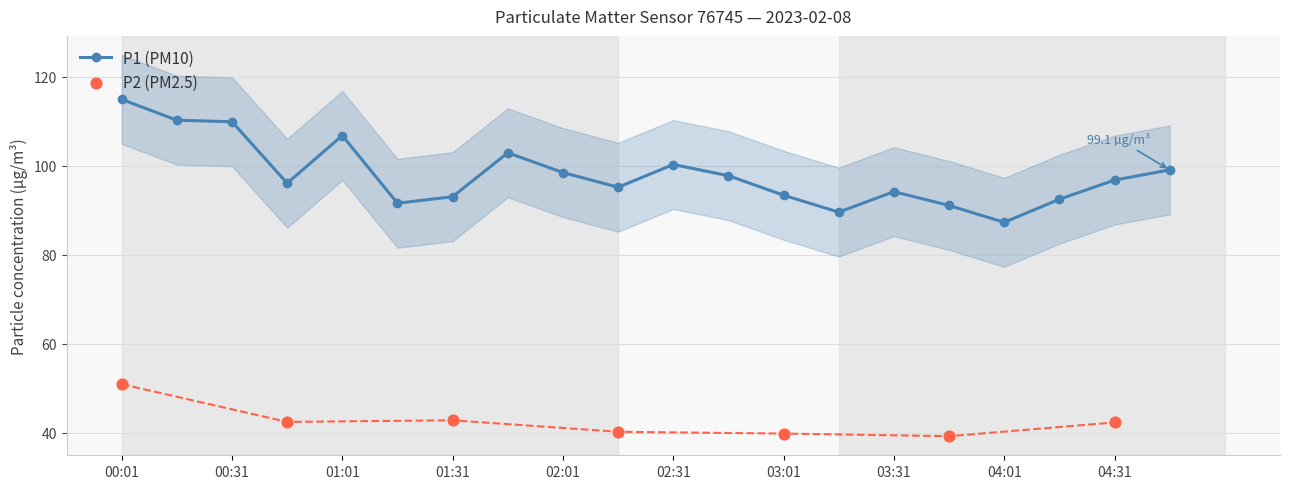

Which has a higher value, 02:01 or 04:16?

02:01